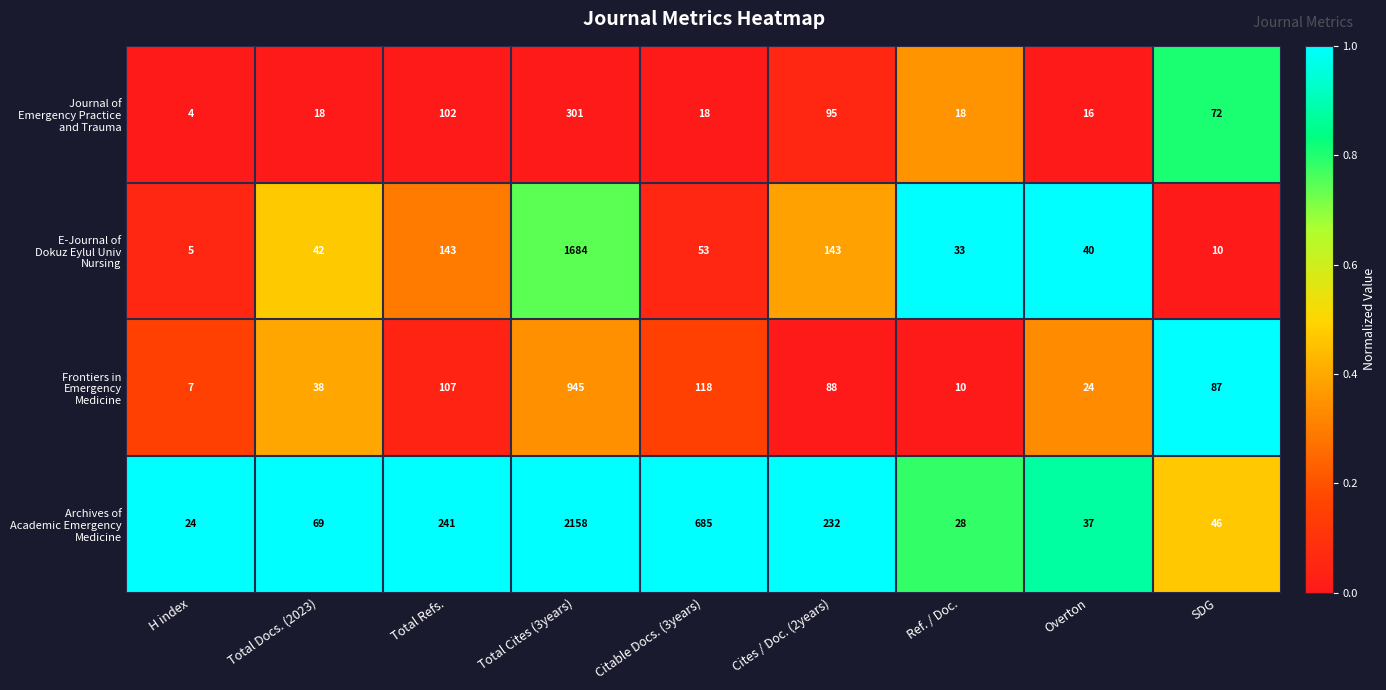

Which label corresponds to the largest value in the chart?

Total Cites (3years)